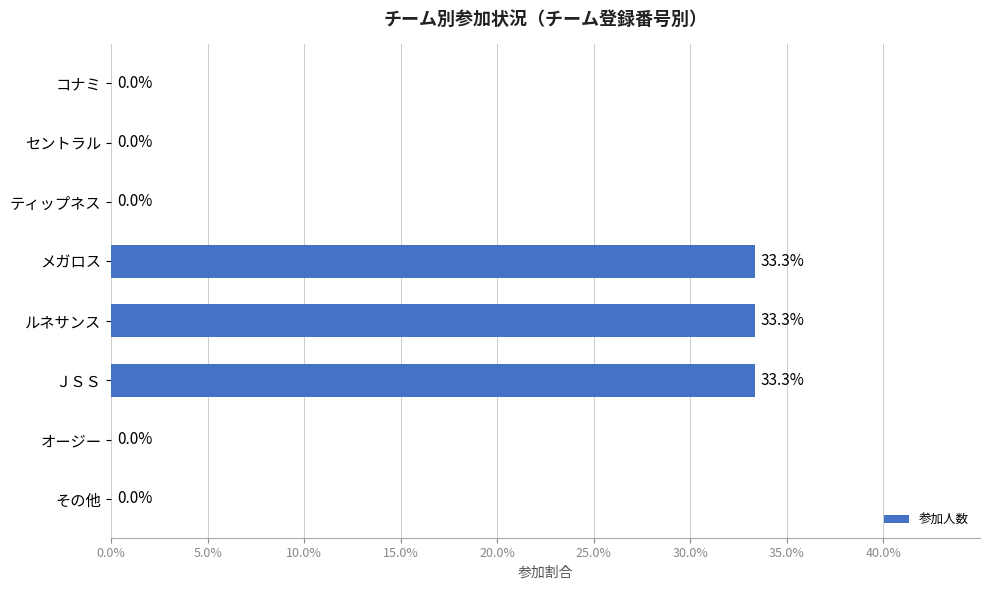

What is the change in value from コナミ to メガロス?

+33.3